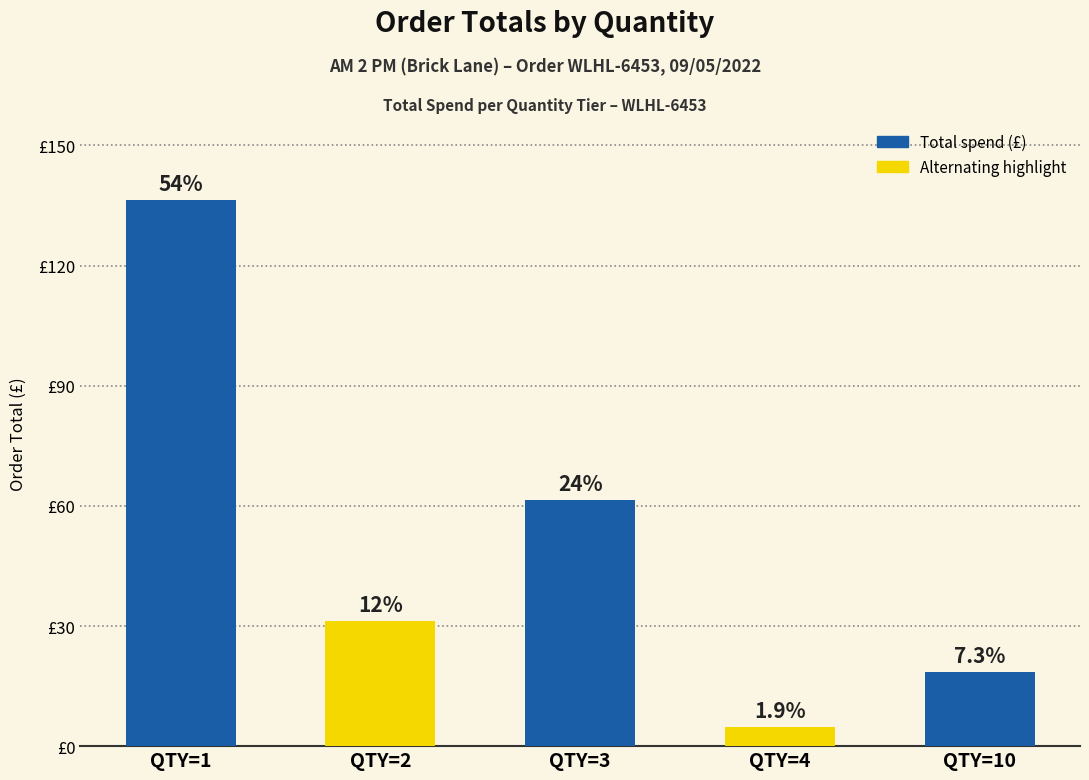

Rank the categories by value from lowest to highest.

QTY=4, QTY=10, QTY=2, QTY=3, QTY=1